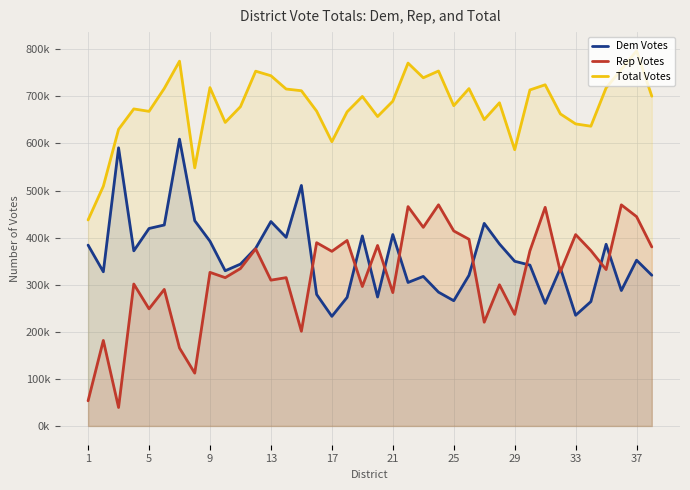

True or false: Rep Votes and Total Votes cross at least once.

False